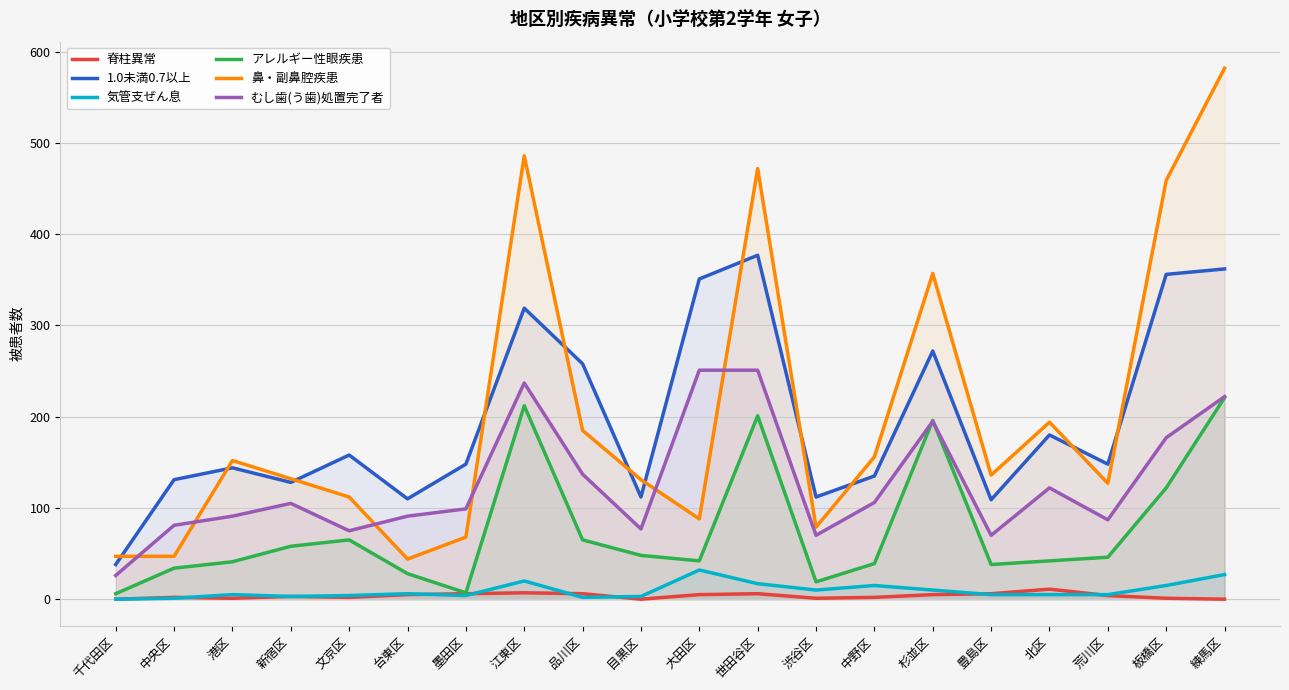

What is the difference between the maximum and minimum values in the 1.0未満0.7以上 series?

339